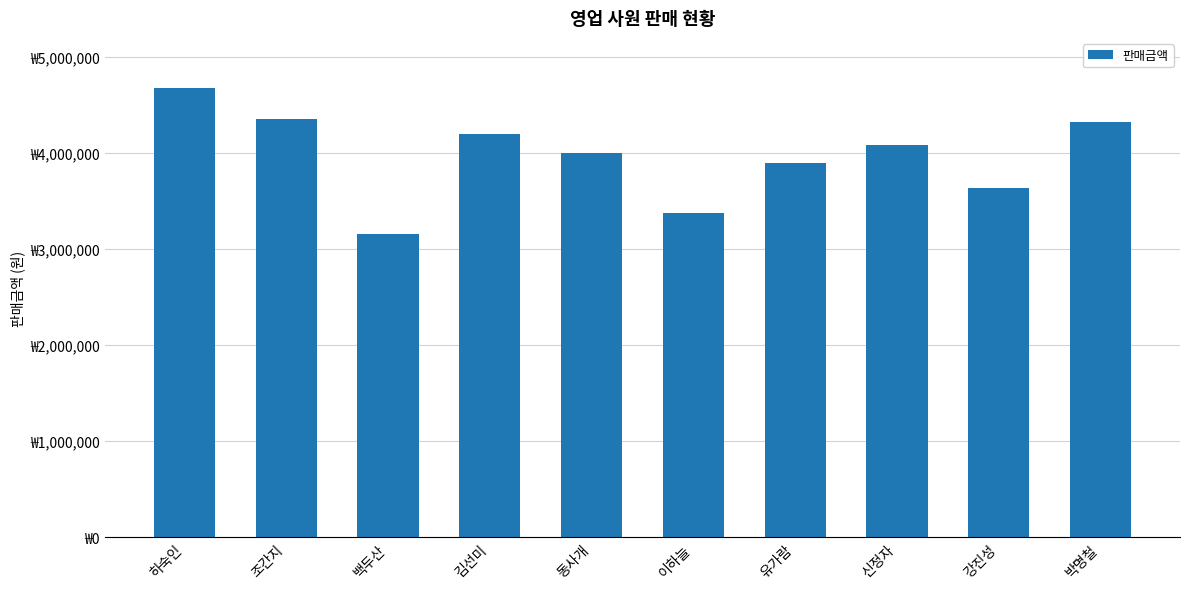

What is the difference between the second highest and second lowest values?

980000